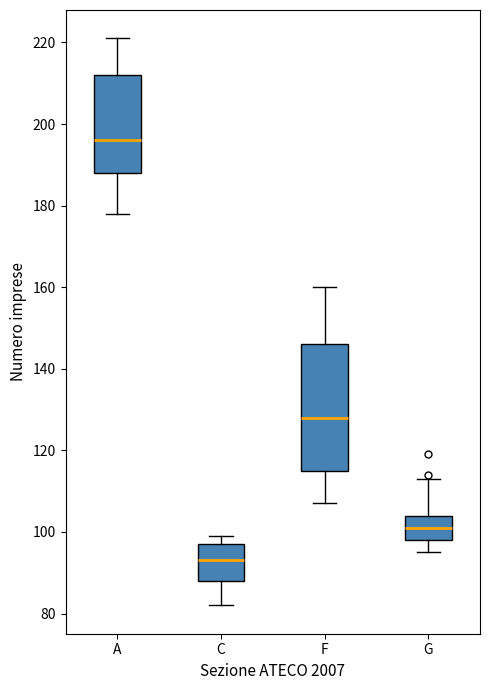

Reading left to right, read every box against the y-axis: the position of its median line, the range the box covers, and the ends of its whiskers. The values are not printed on the chart, so give them approximately, as read against the axis.

A: median 196, box 188 to 212, whiskers 178 to 222
C: median 94, box 88 to 98, whiskers 82 to 100
F: median 128, box 116 to 146, whiskers 108 to 160
G: median 102, box 98 to 104, whiskers 96 to 114